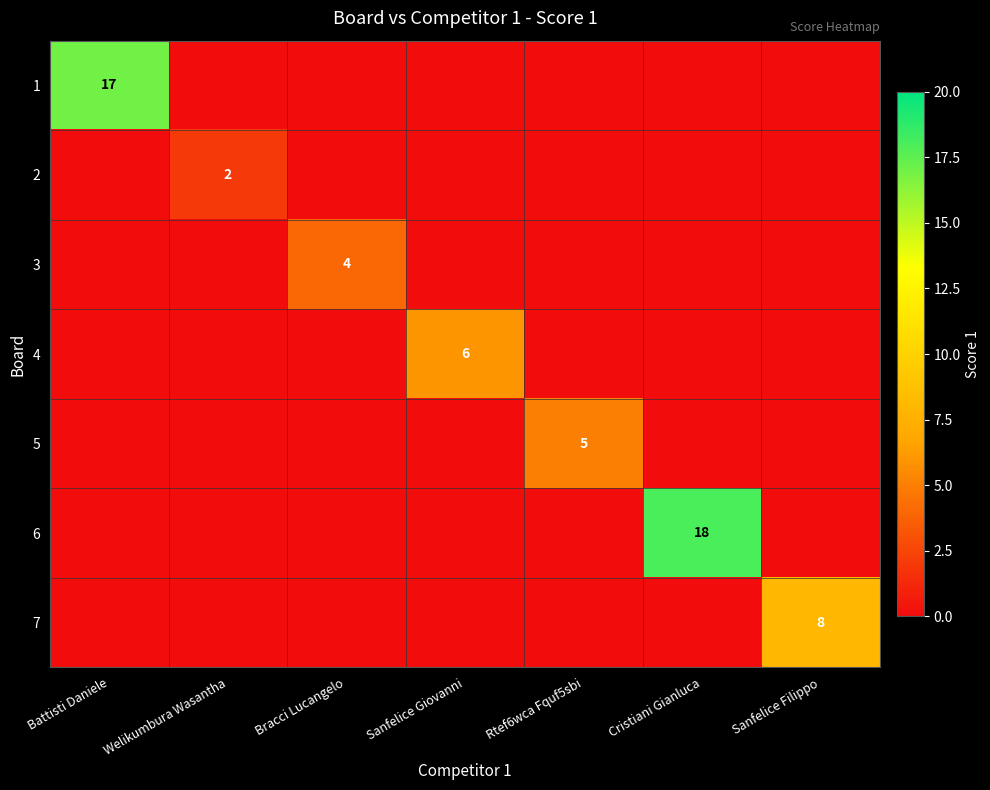

The value of 7 at Sanfelice Filippo is 5. True or false?

False